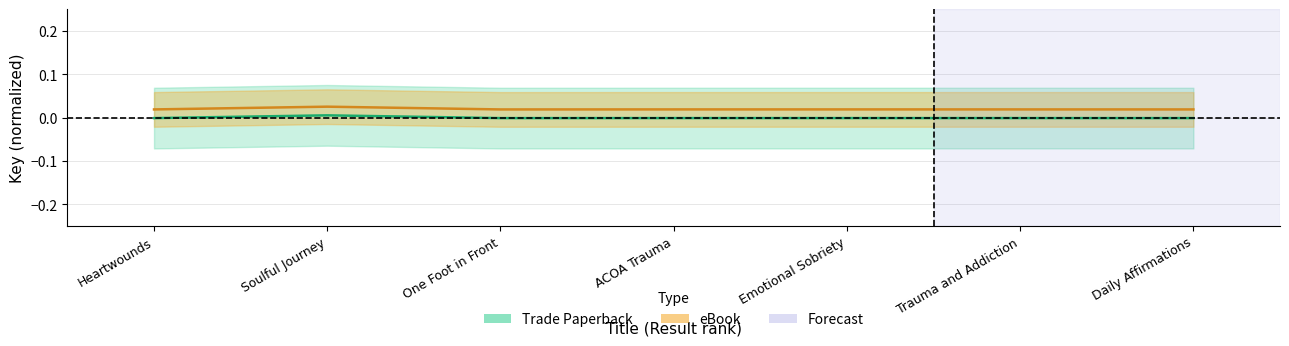

True or false: eBook Key and Trade Paperback Key cross at least once.

False